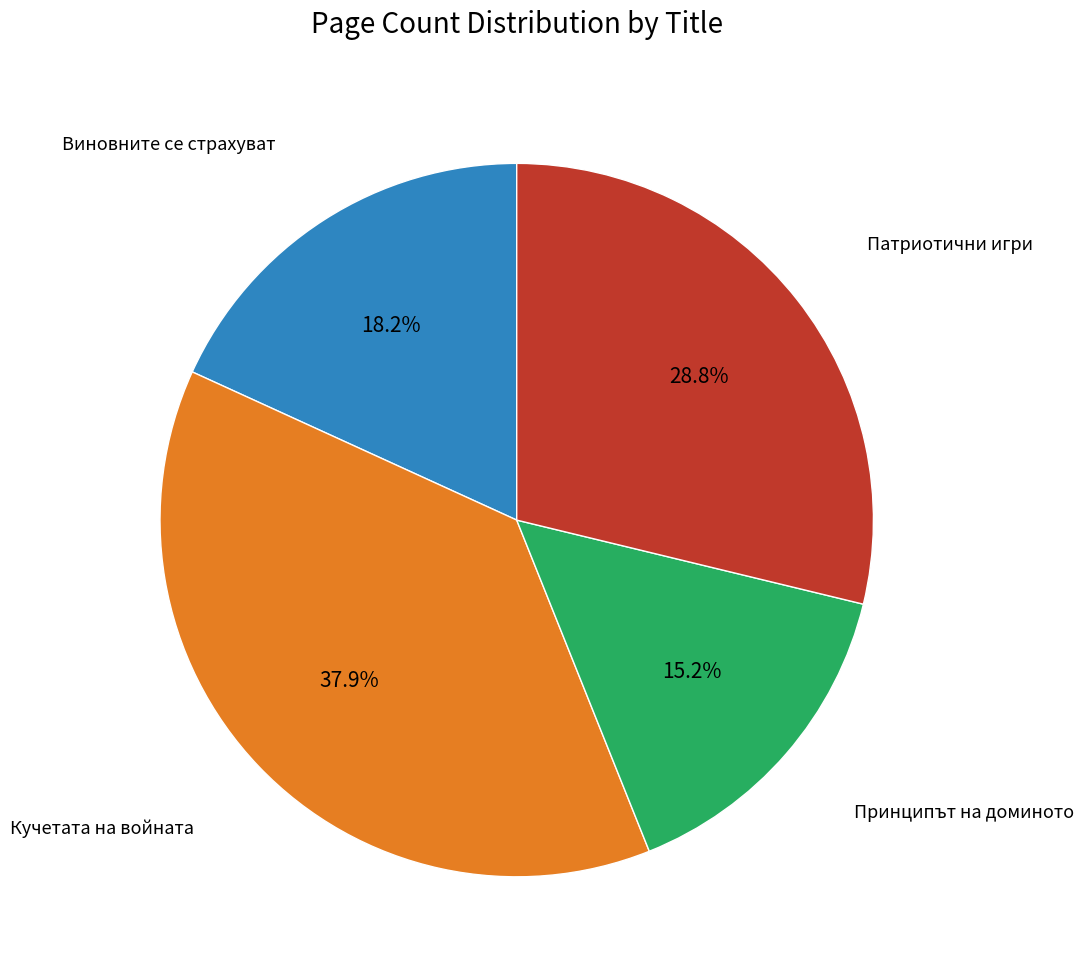

Is there any slice that represents more than half of the pie?

No